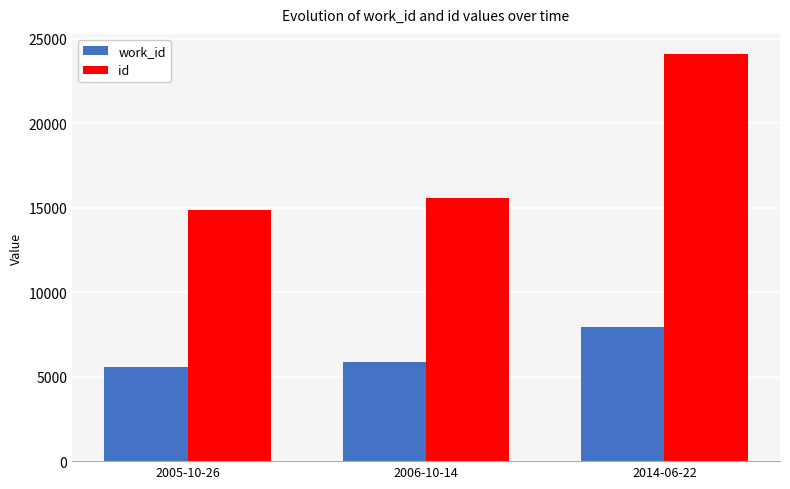

What is the value of the id bar at the 2nd from the left?

15608